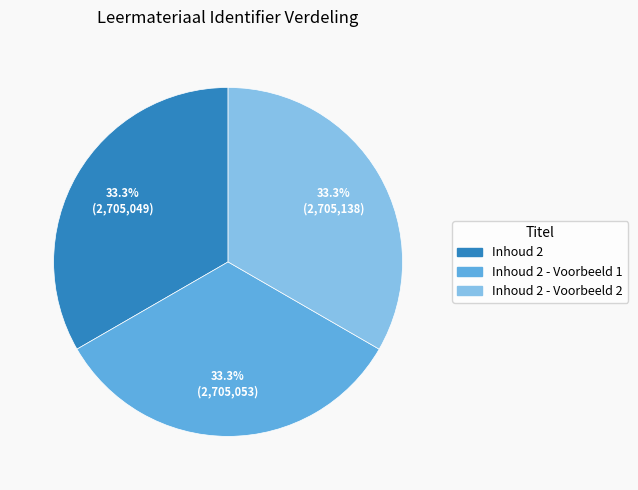

Is there a majority slice in this chart?

No